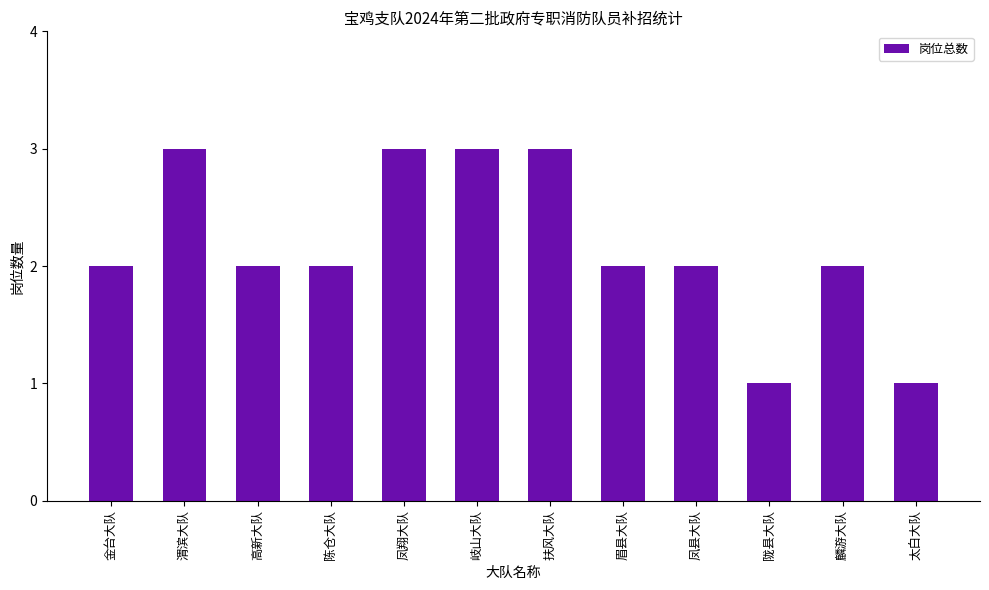

Is it true that the value at 陇县大队 is 2?

False